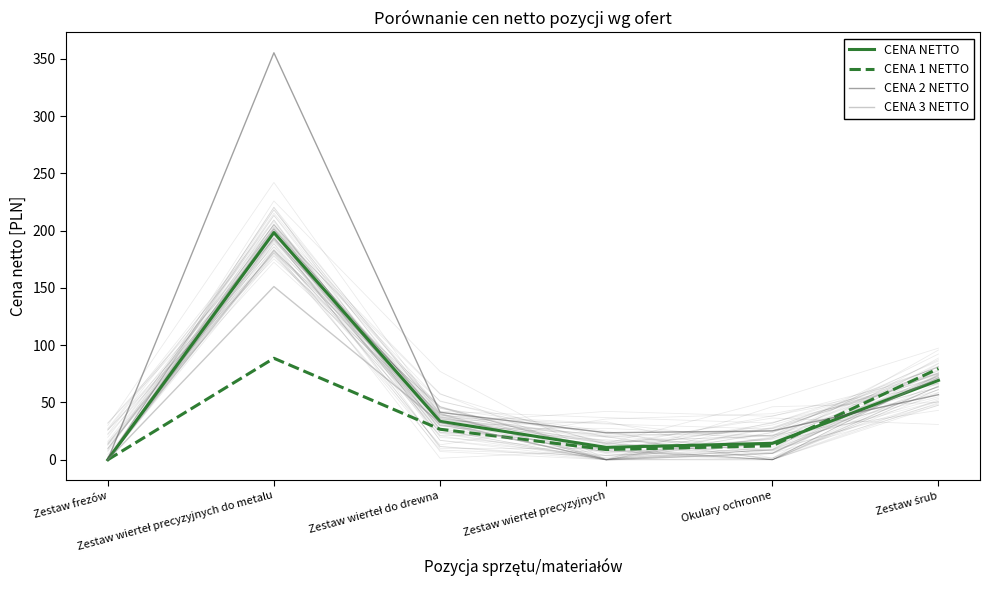

At which category does CENA NETTO reach its first local peak?

Zestaw wierteł precyzyjnych do metalu